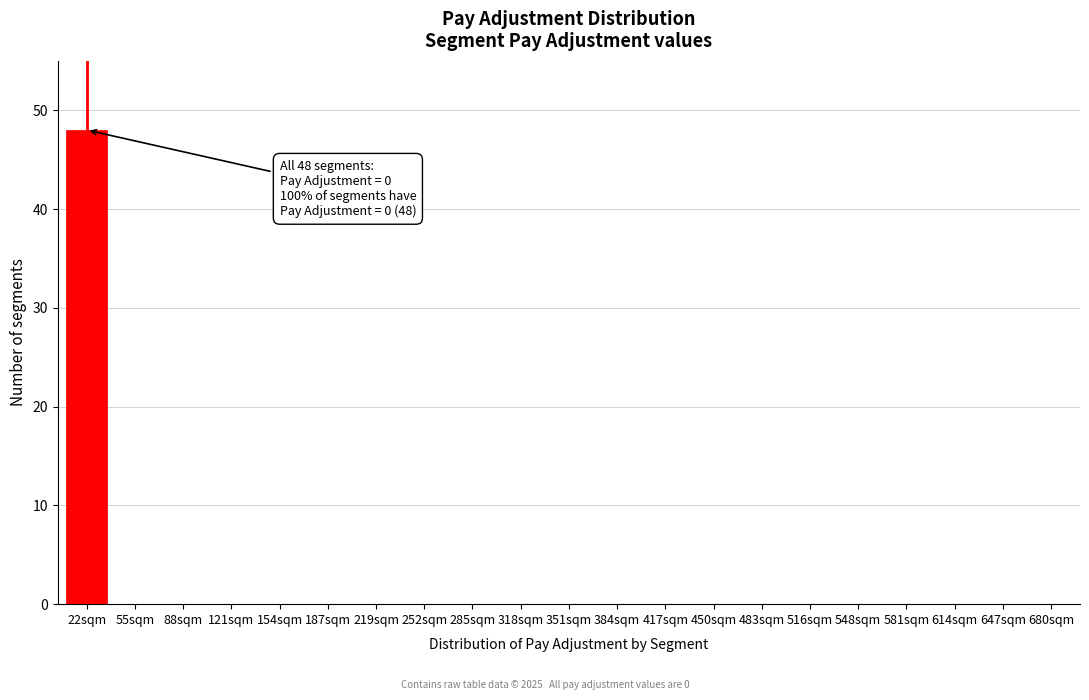

Reading right to left, what are all the values shown in this chart?

680sqm=0	647sqm=0	614sqm=0	581sqm=0	548sqm=0	516sqm=0	483sqm=0	450sqm=0	417sqm=0	384sqm=0	351sqm=0	318sqm=0	285sqm=0	252sqm=0	219sqm=0	187sqm=0	154sqm=0	121sqm=0	88sqm=0	55sqm=0	22sqm=48